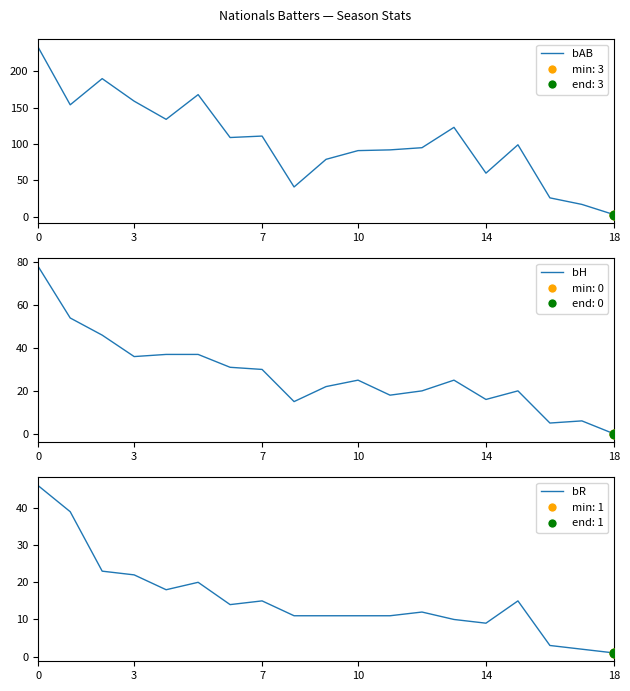

Which series has the largest Y range (max minus min)?

bAB